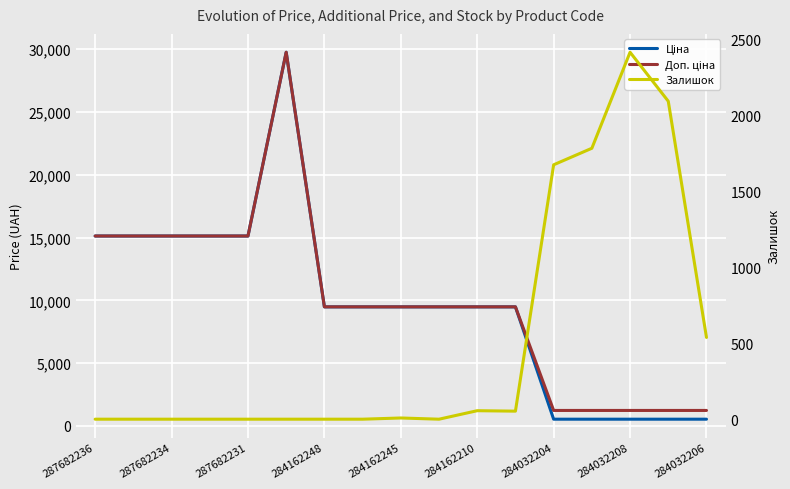

Where is Ціна nearest to the value 15143?

287682236